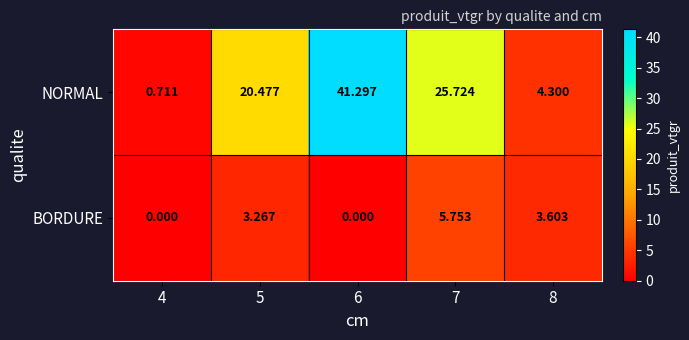

What is the total value across all series at 7?

31.5